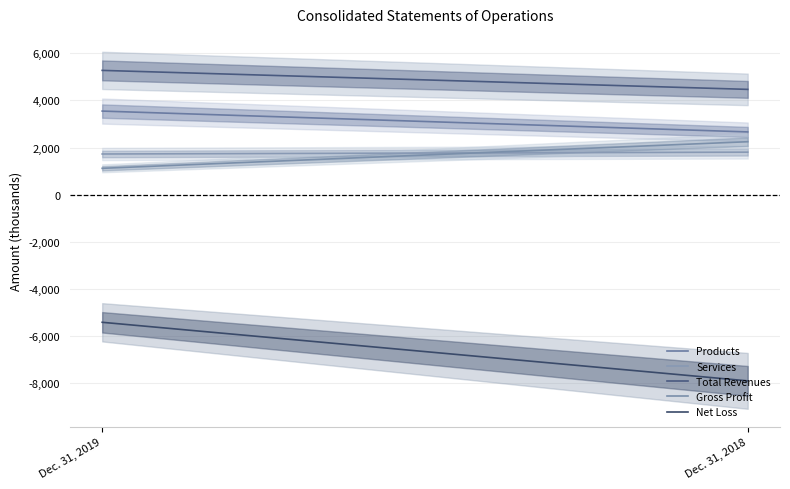

What is the lowest value of the Total Revenues series?

4469